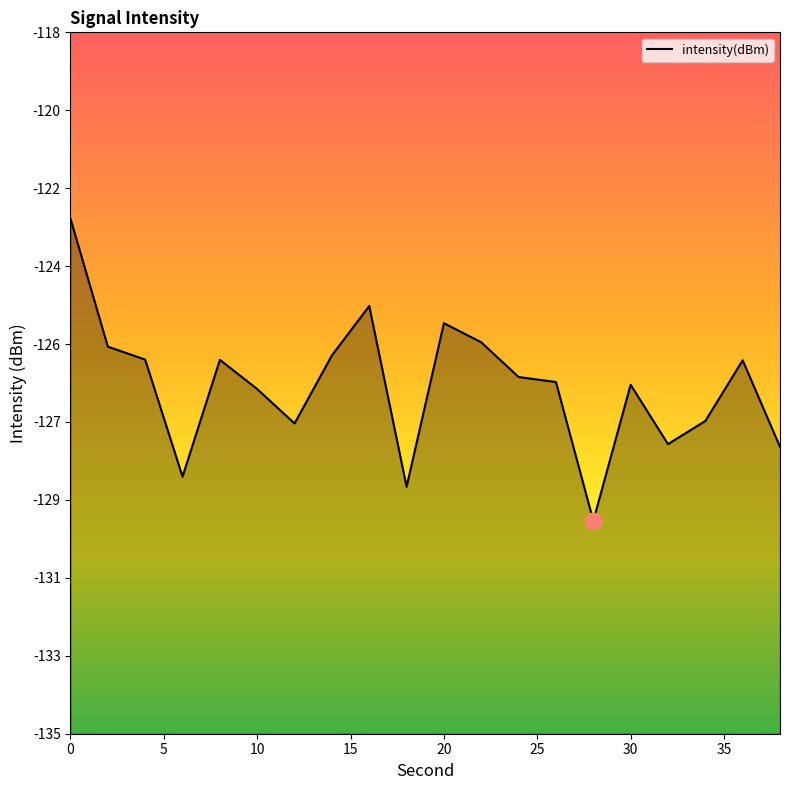

True or false: the data shows -225.0 at 32.

False